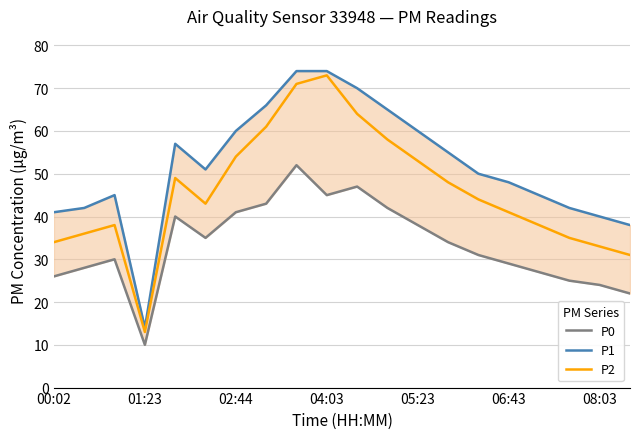

What is the highest value of the P2 series?

73